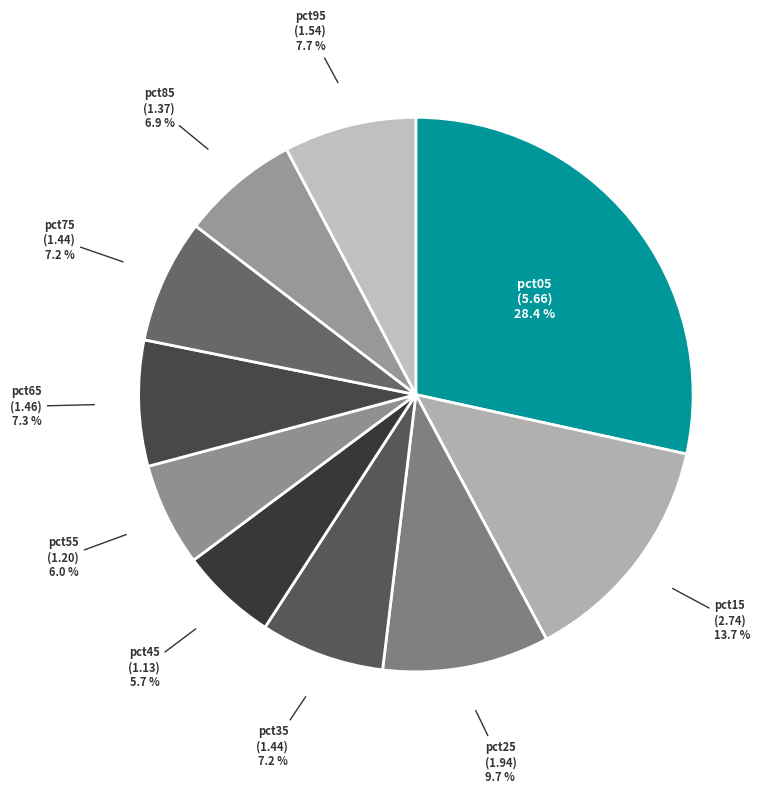

What percentage is NOT represented by pct55?

94.0%